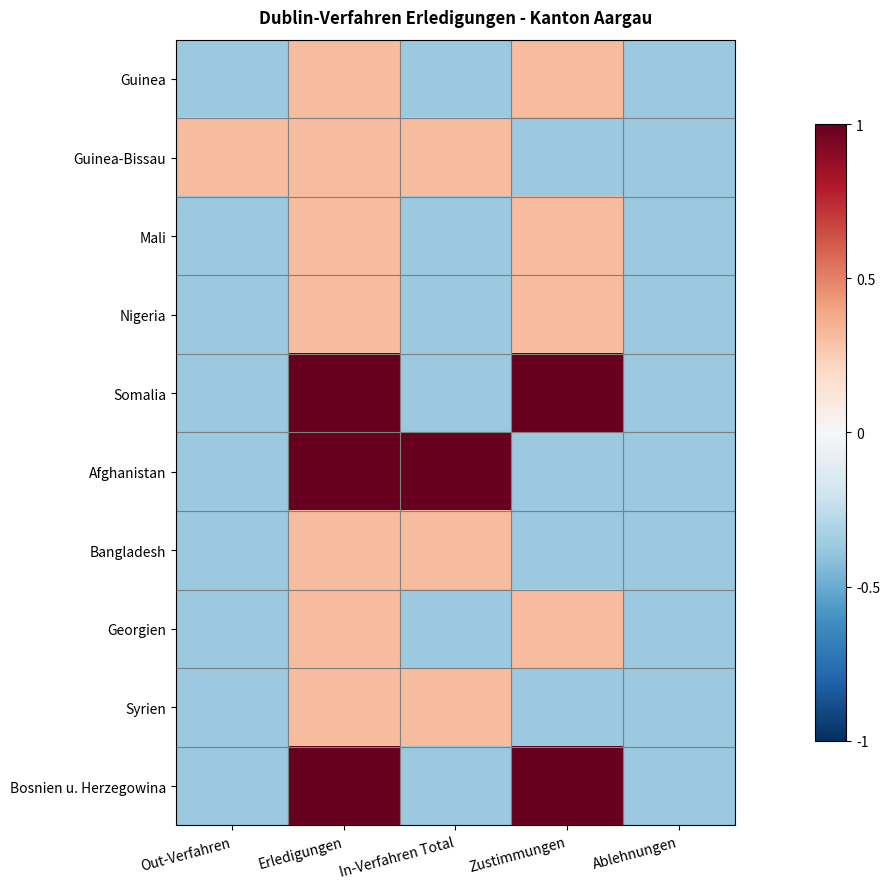

How many categories are shown in the chart?

5